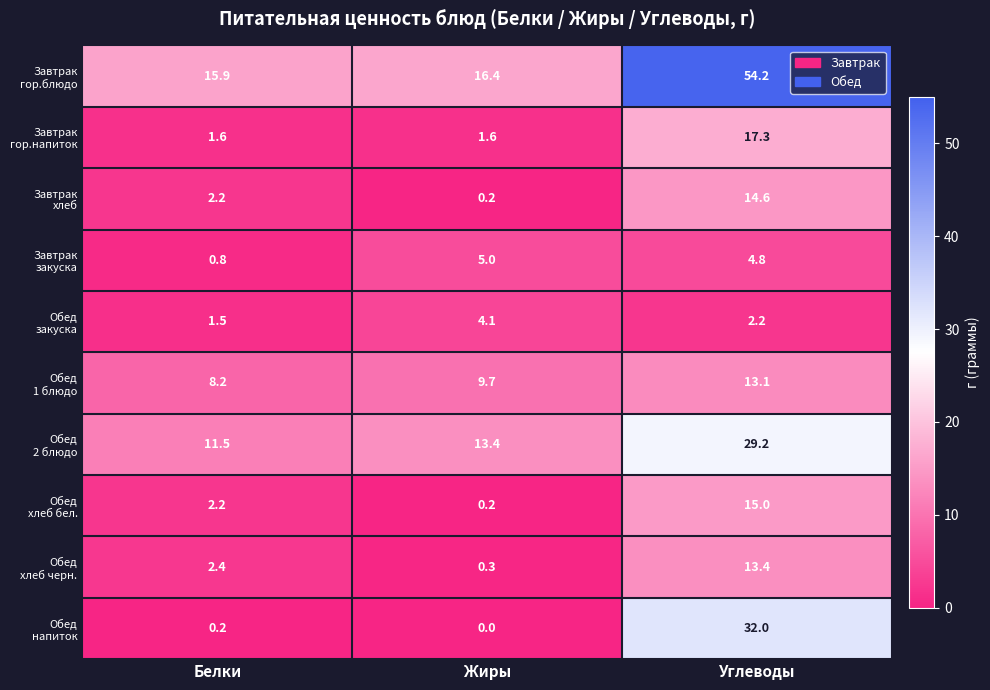

How many distinct data groups are displayed?

10